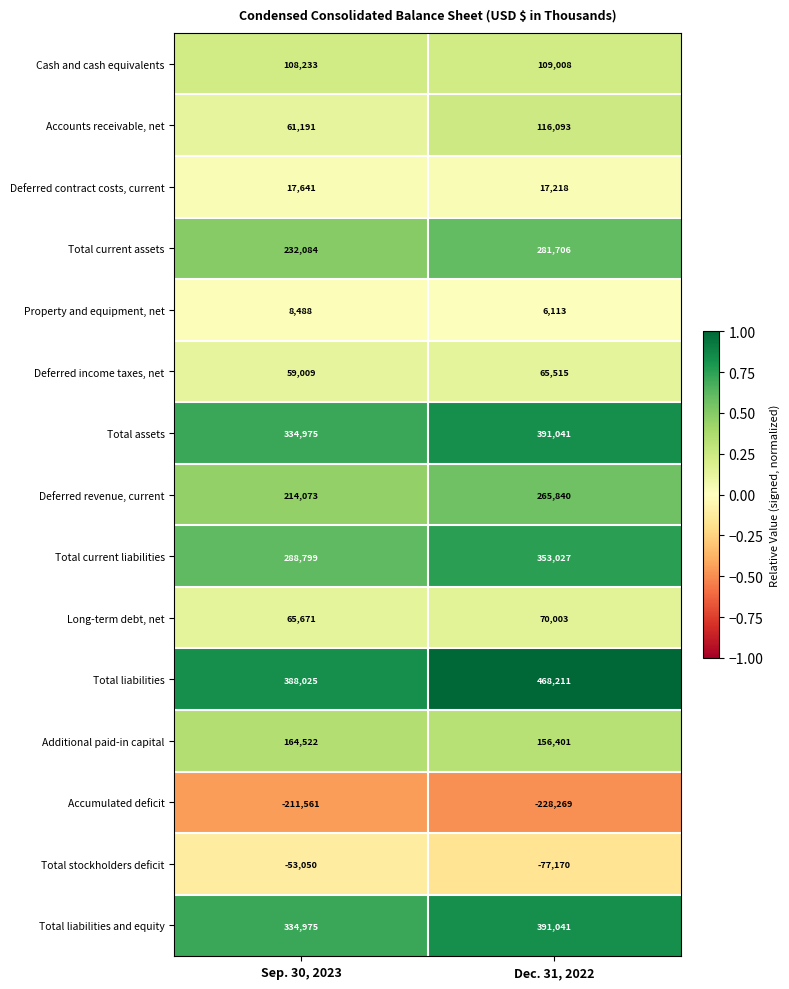

At which category does the chart reach its peak across all series?

Dec. 31, 2022